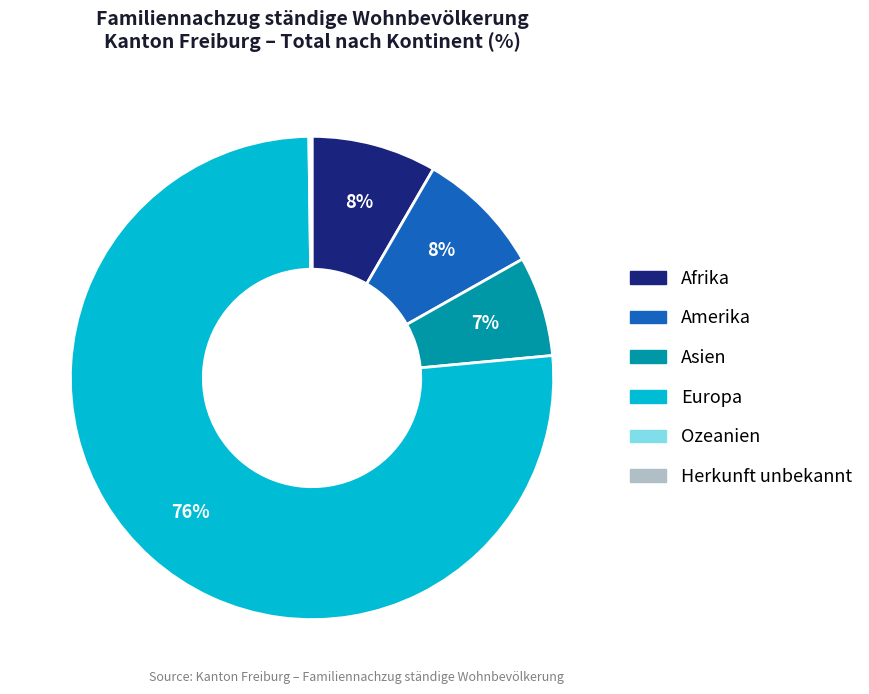

Which has a higher value, Europa or Asien?

Europa